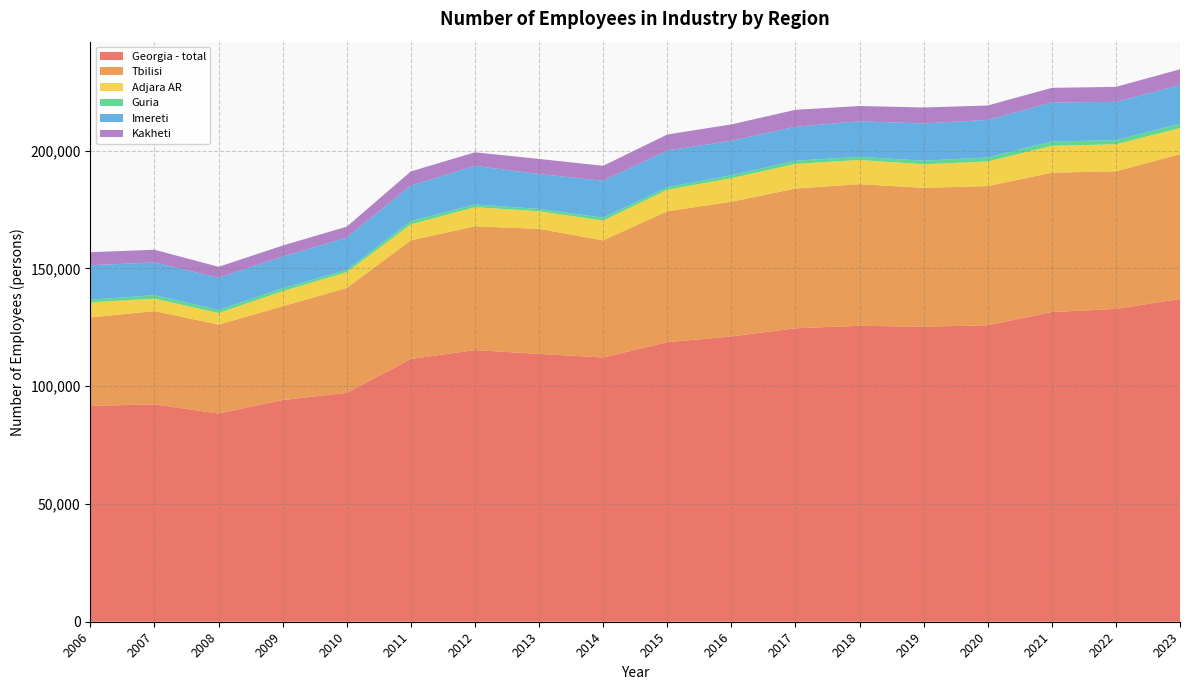

Reading right to left, transcribe all the data shown in this chart.

Georgia - total: 137067.0	132834.0	131505.0	125874.0	125282.0	125669.0	124608.0	121150.0	118690.0	112213.0	113738.0	115361.0	111573.1	97204.5	94132.9	88404.3	92307.4	91635.1
Tbilisi: 61442.0	58443.0	59166.0	59114.0	58953.0	60139.0	59330.0	57182.0	55606.0	49717.0	53098.0	52542.0	50390.7	44526.9	39835.7	37751.2	39613.9	37591.2
Adjara AR: 11142.0	11474.0	11419.0	10461.0	10016.0	10280.0	10463.0	10022.0	9129.0	8423.0	7468.0	8133.0	6792.2	6704.6	6401.2	4929.8	5276.2	6379.8
Guria: 1873.0	1748.0	1854.0	1678.0	1534.0	1333.0	1373.0	1296.0	1080.0	1221.0	1004.0	1141.0	1388.3	997.1	1260.5	1328.0	1483.7	1113.6
Imereti: 16329.0	16237.0	16565.0	15969.0	15800.0	15090.0	14421.0	14575.0	15604.0	15698.0	14813.0	16379.0	15079.5	13686.1	13435.7	13639.2	13878.0	14660.6
Kakheti: 6730.0	6382.0	6195.0	6109.0	6777.0	6488.0	7180.0	6950.0	6781.0	6317.0	6407.0	5771.0	5996.4	4642.7	4680.9	4645.2	5404.4	5530.9